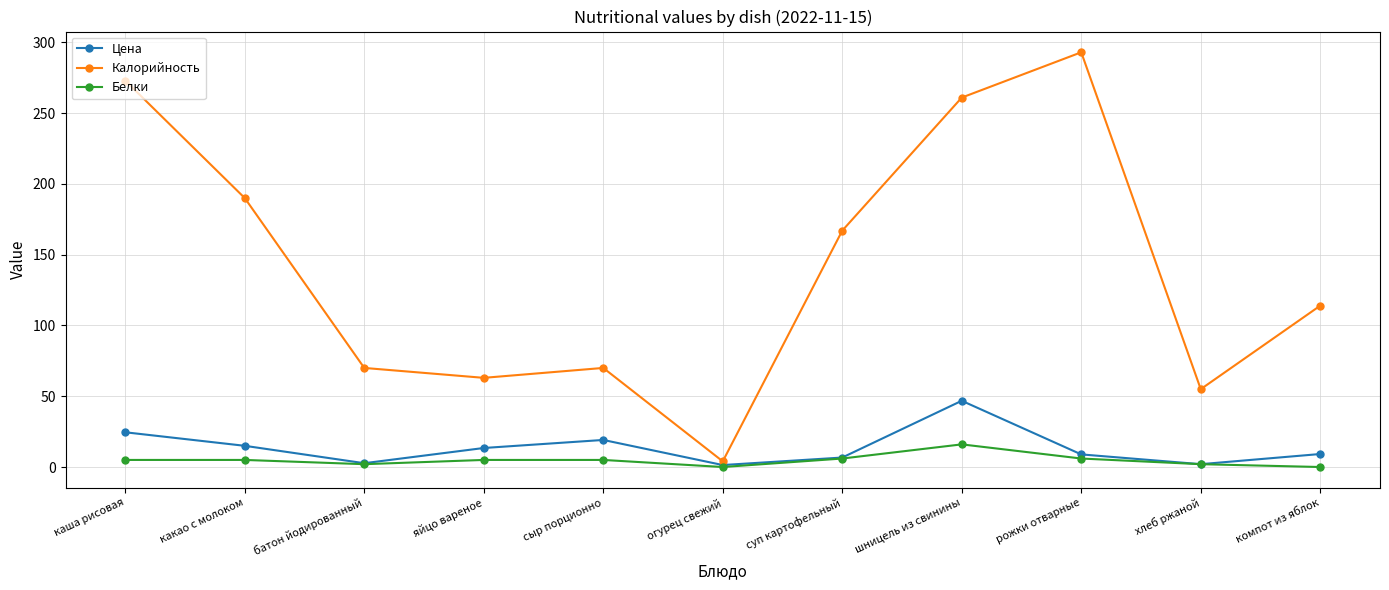

How many lines are shown in the chart?

3